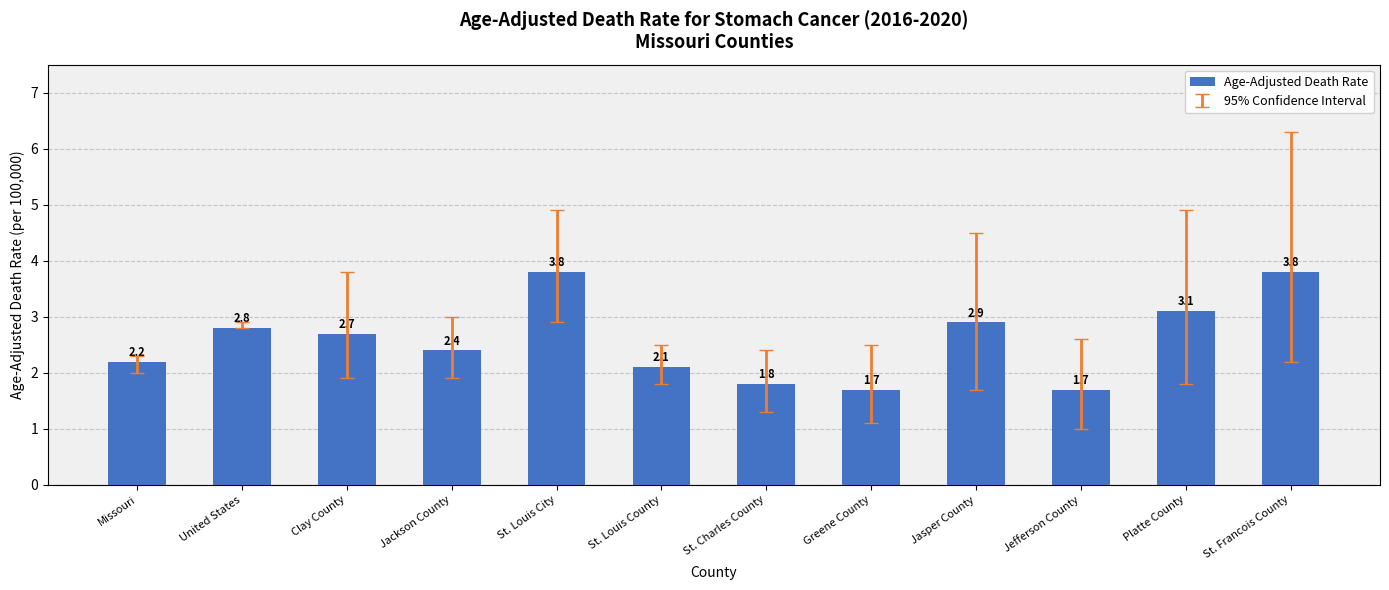

Reading left to right, extract all data points from this chart.

Missouri=2.2	United States=2.8	Clay County=2.7	Jackson County=2.4	St. Louis City=3.8	St. Louis County=2.1	St. Charles County=1.8	Greene County=1.7	Jasper County=2.9	Jefferson County=1.7	Platte County=3.1	St. Francois County=3.8